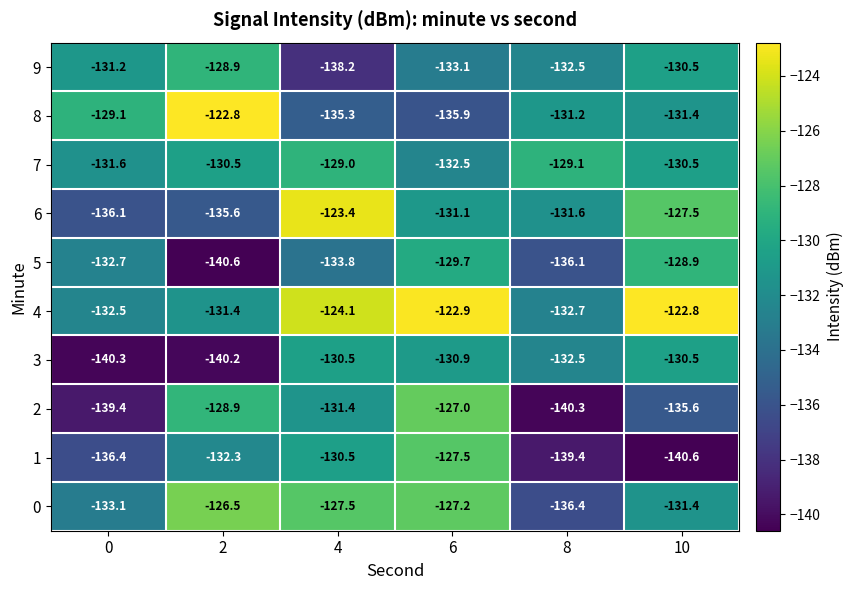

List the labels in order of 2 value, smallest first.

8, 0, 10, 4, 2, 6